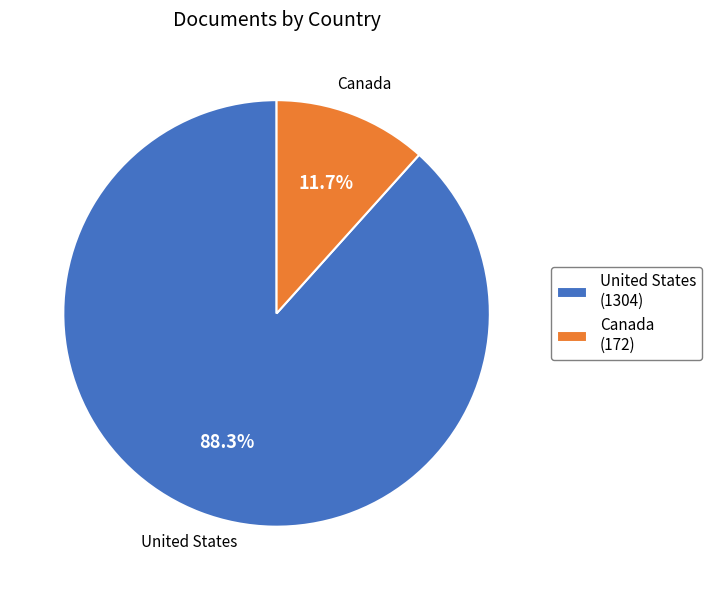

Do Canada and United States together represent more than half of the pie?

Yes